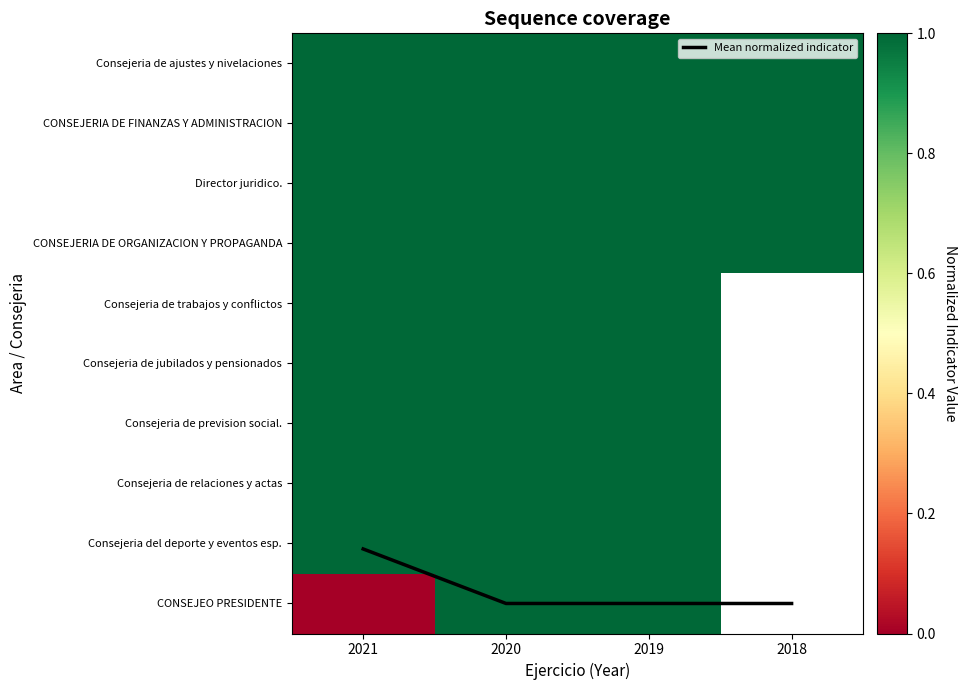

True or false: CONSEJERIA DE ORGANIZACION Y PROPAGANDA has a value of 0.3 at 2020.

False